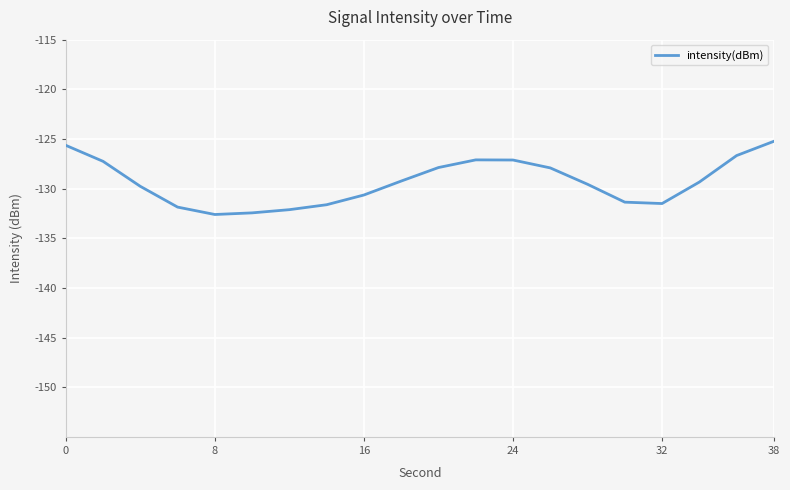

What is the maximum value shown in the chart?

-125.2